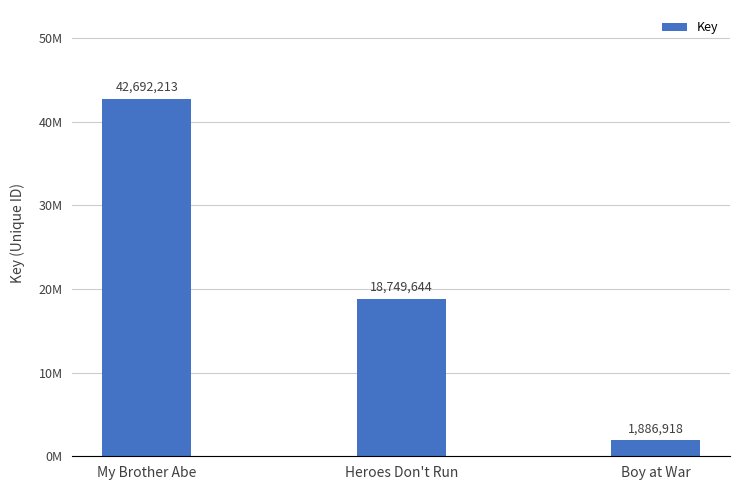

What is the change in value from My Brother Abe to Boy at War?

-40805295